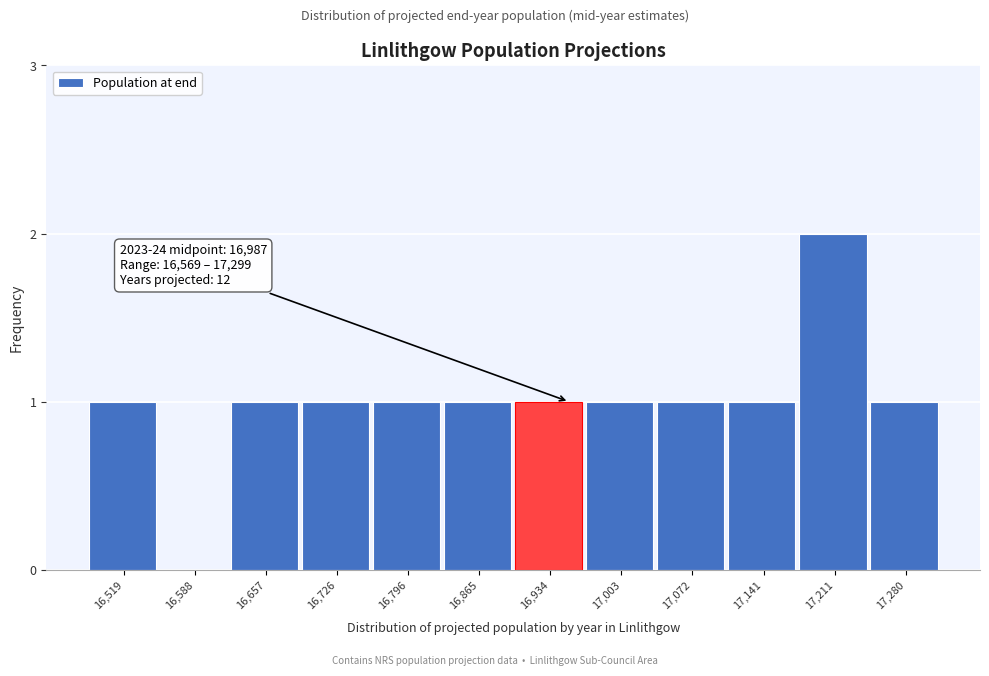

Reading left to right, list all the values displayed in this chart.

16,519=1	16,588=0	16,657=1	16,726=1	16,796=1	16,865=1	16,934=1	17,003=1	17,072=1	17,141=1	17,211=2	17,280=1